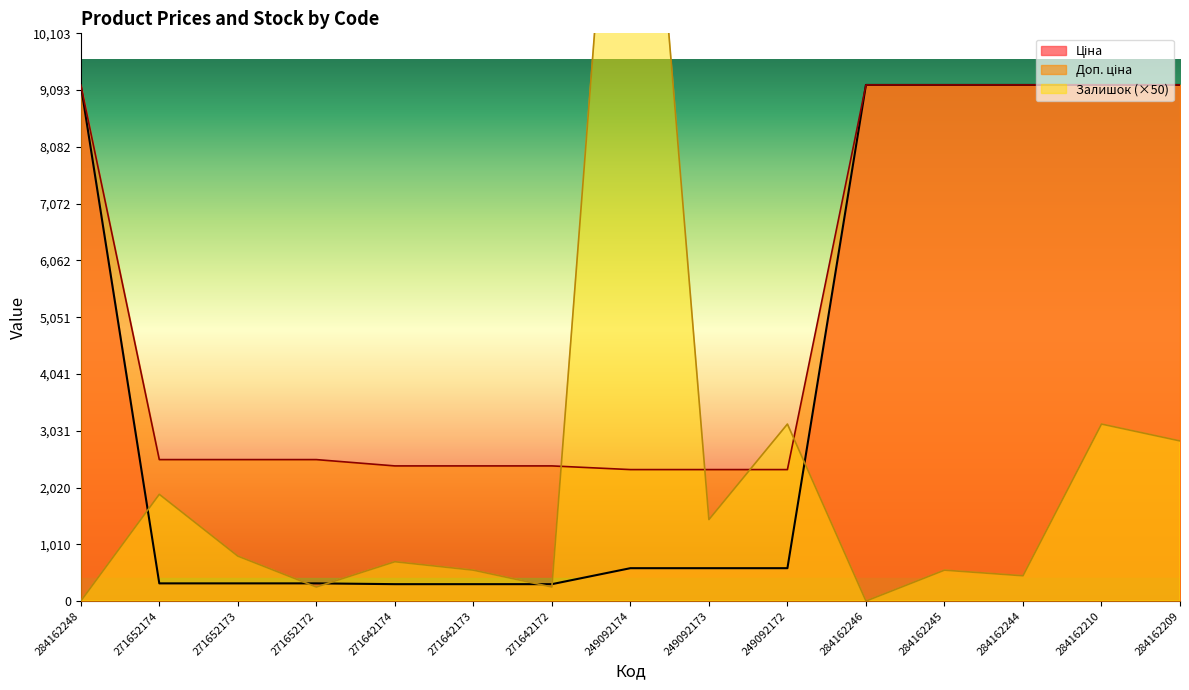

What is the approximate value of Ціна at 271642174?

300.6